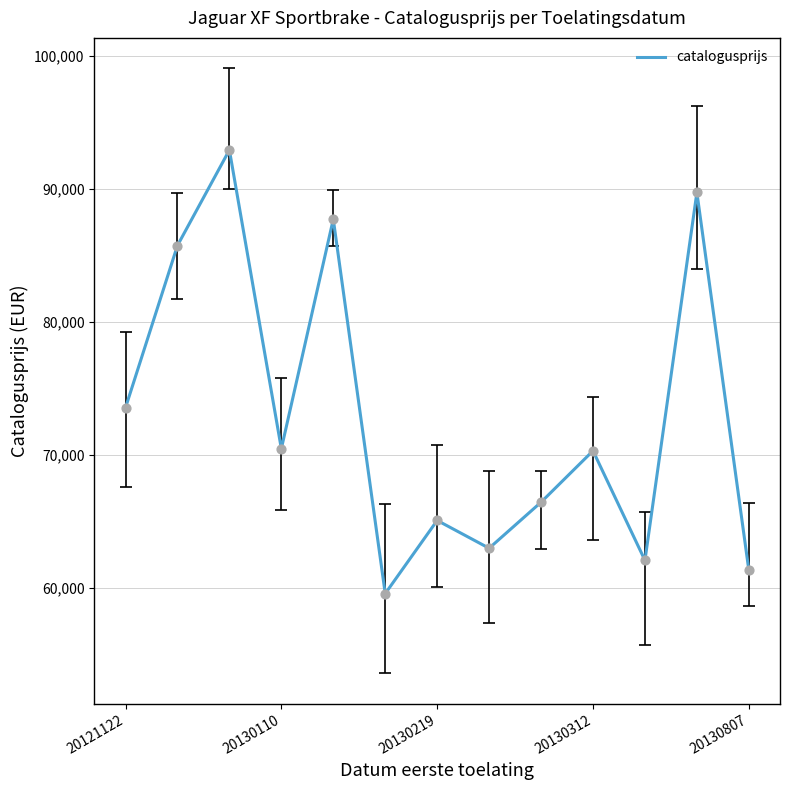

What is the greatest value displayed?

92900